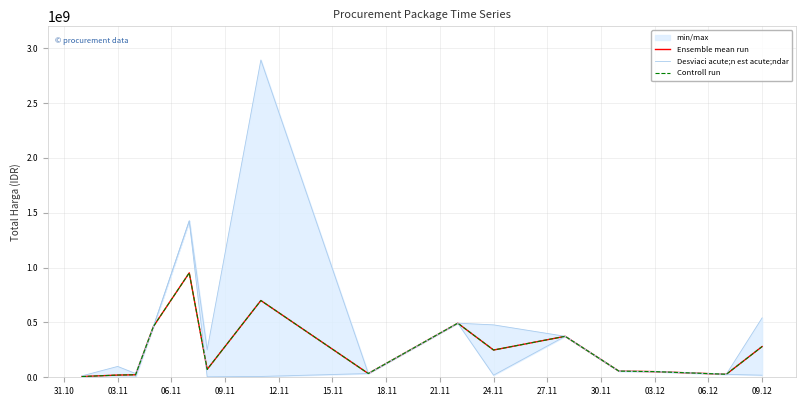

In Controll run, how many points are lower than both neighbors (excluding endpoints)?

4